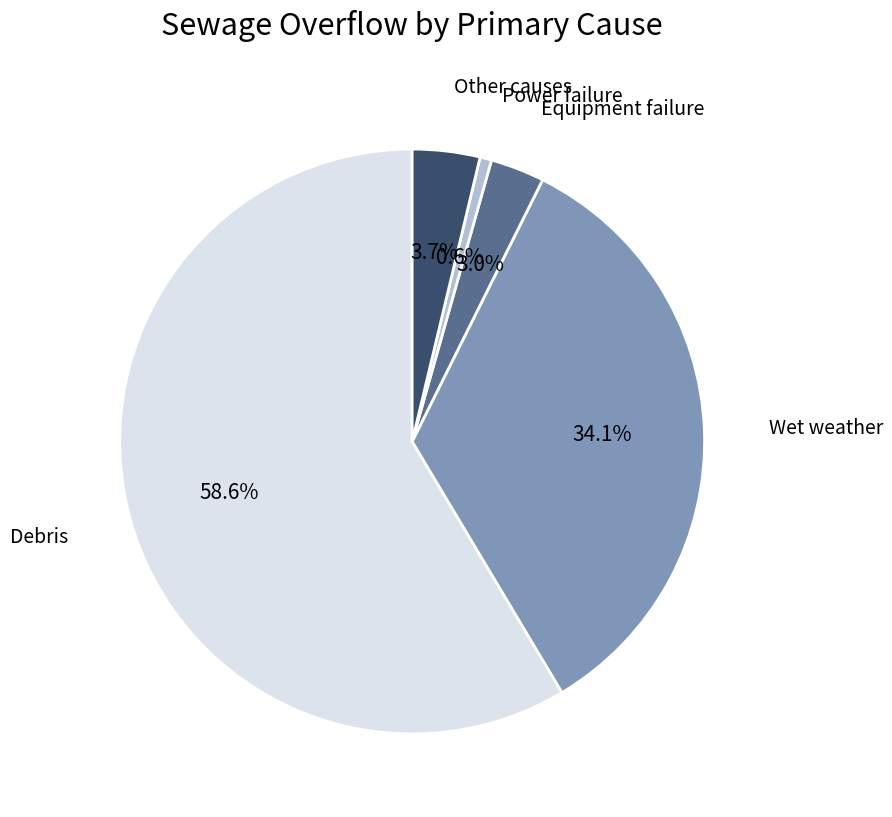

Approximately how many times larger is the value at Wet weather compared to Debris?

0.6